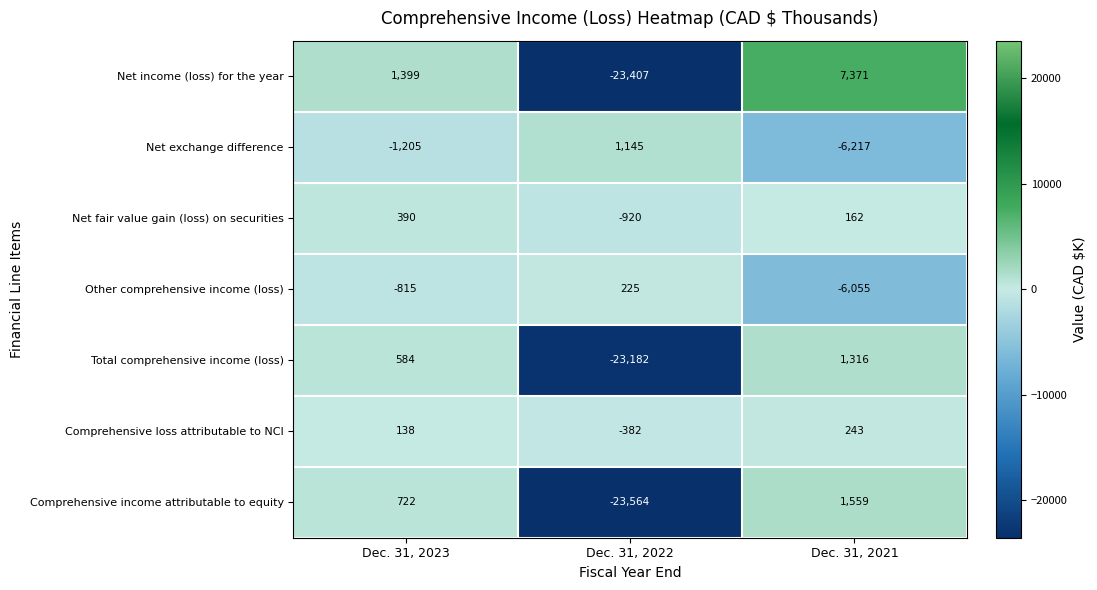

At which category is the sum across all series the highest?

Dec. 31, 2023